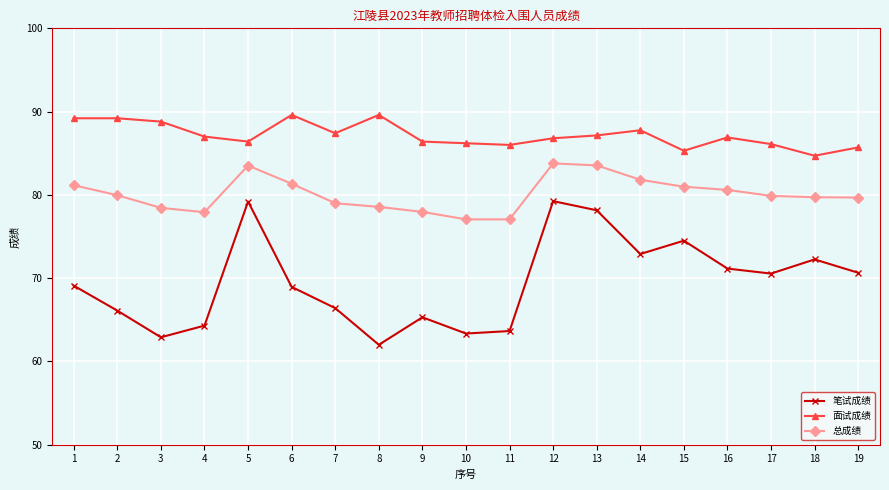

True or false: 面试成绩 and 总成绩 cross at least once.

False